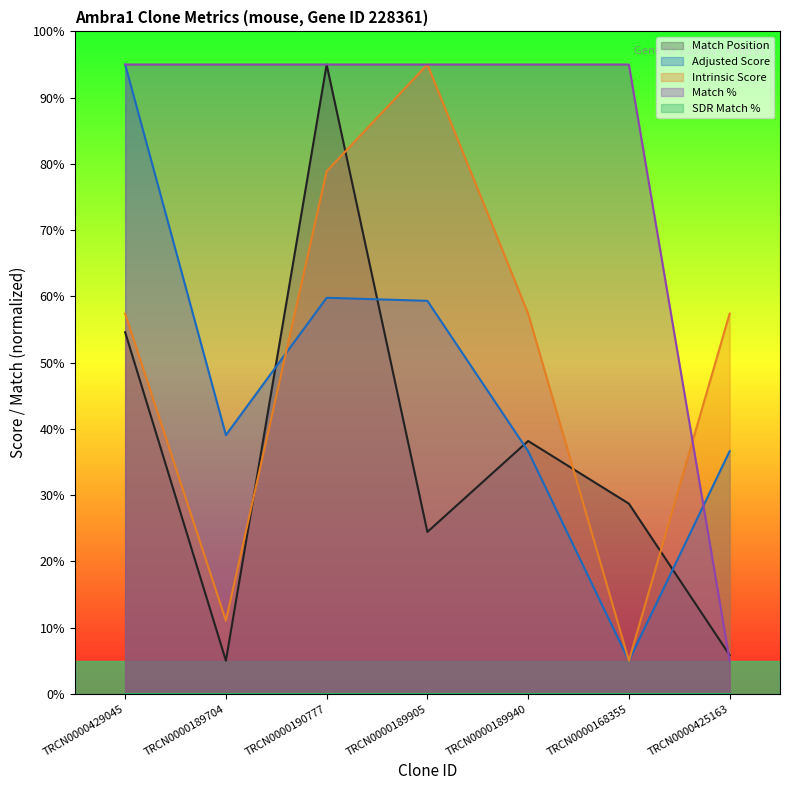

True or false: Match % has a value of 130.2 at TRCN0000168355.

False